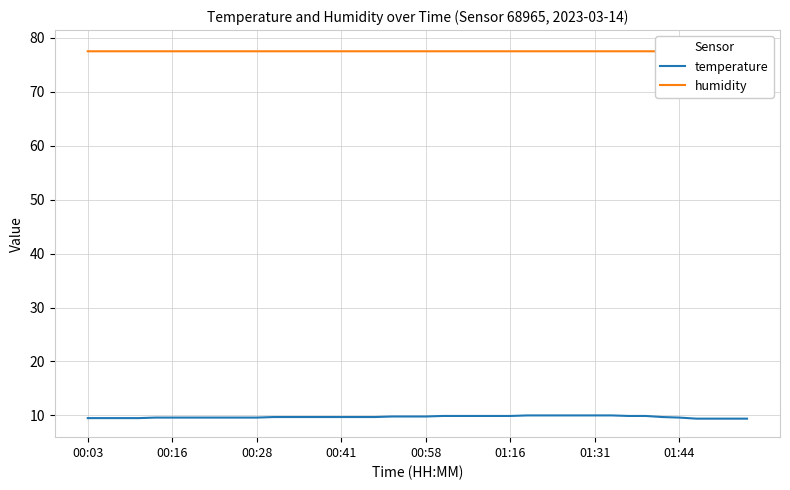

What is the sum of all temperature values?

388.7